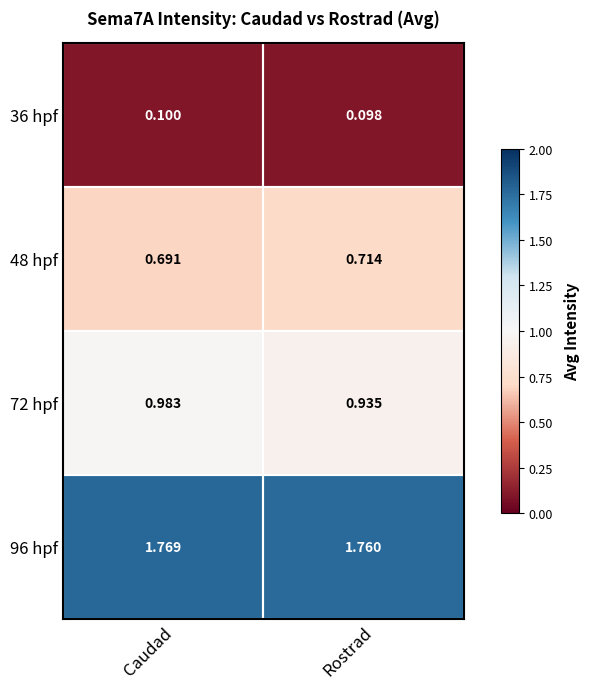

At which label is 48 hpf closest to 0?

Caudad